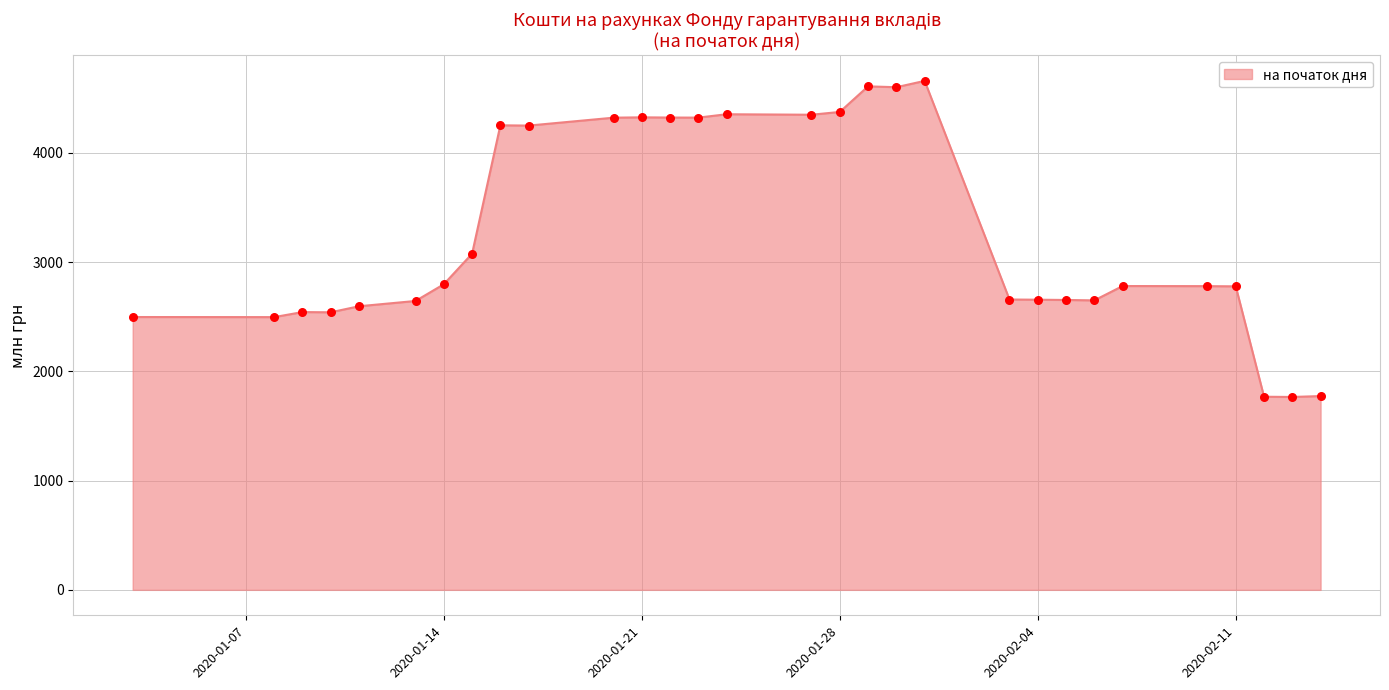

What is the difference between the maximum and minimum values?

2893.6